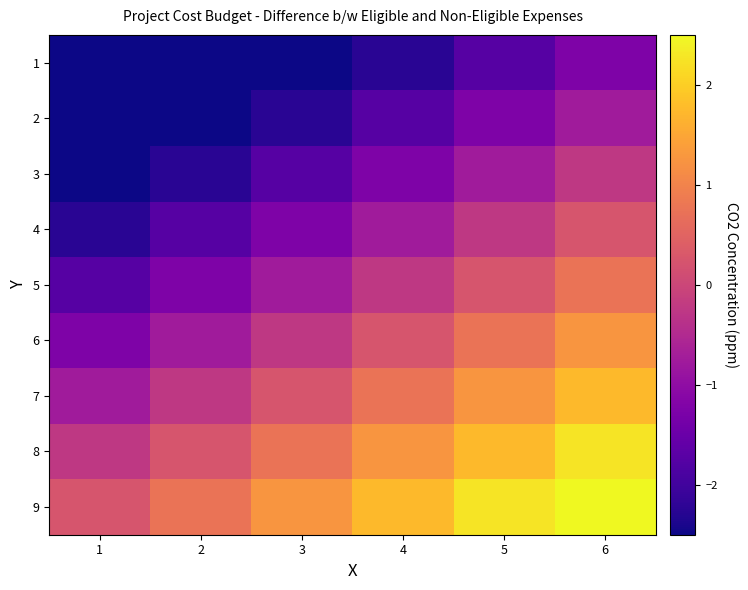

How many distinct data groups are displayed?

9